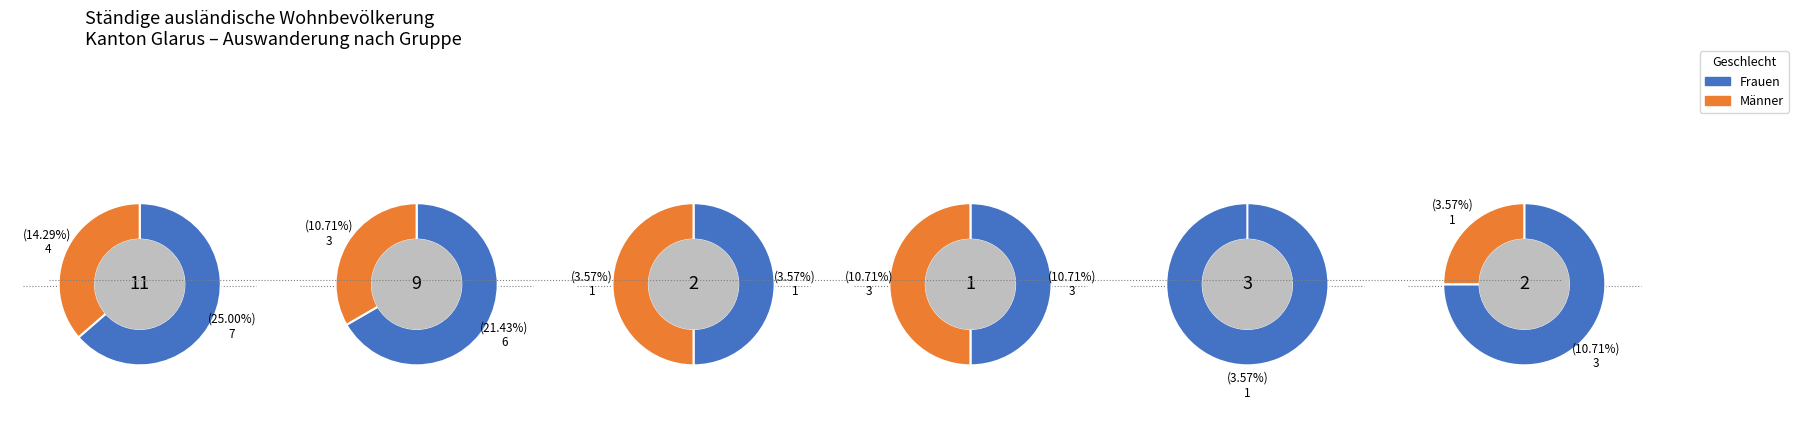

Is Slowakische Republik the majority of the pie?

No